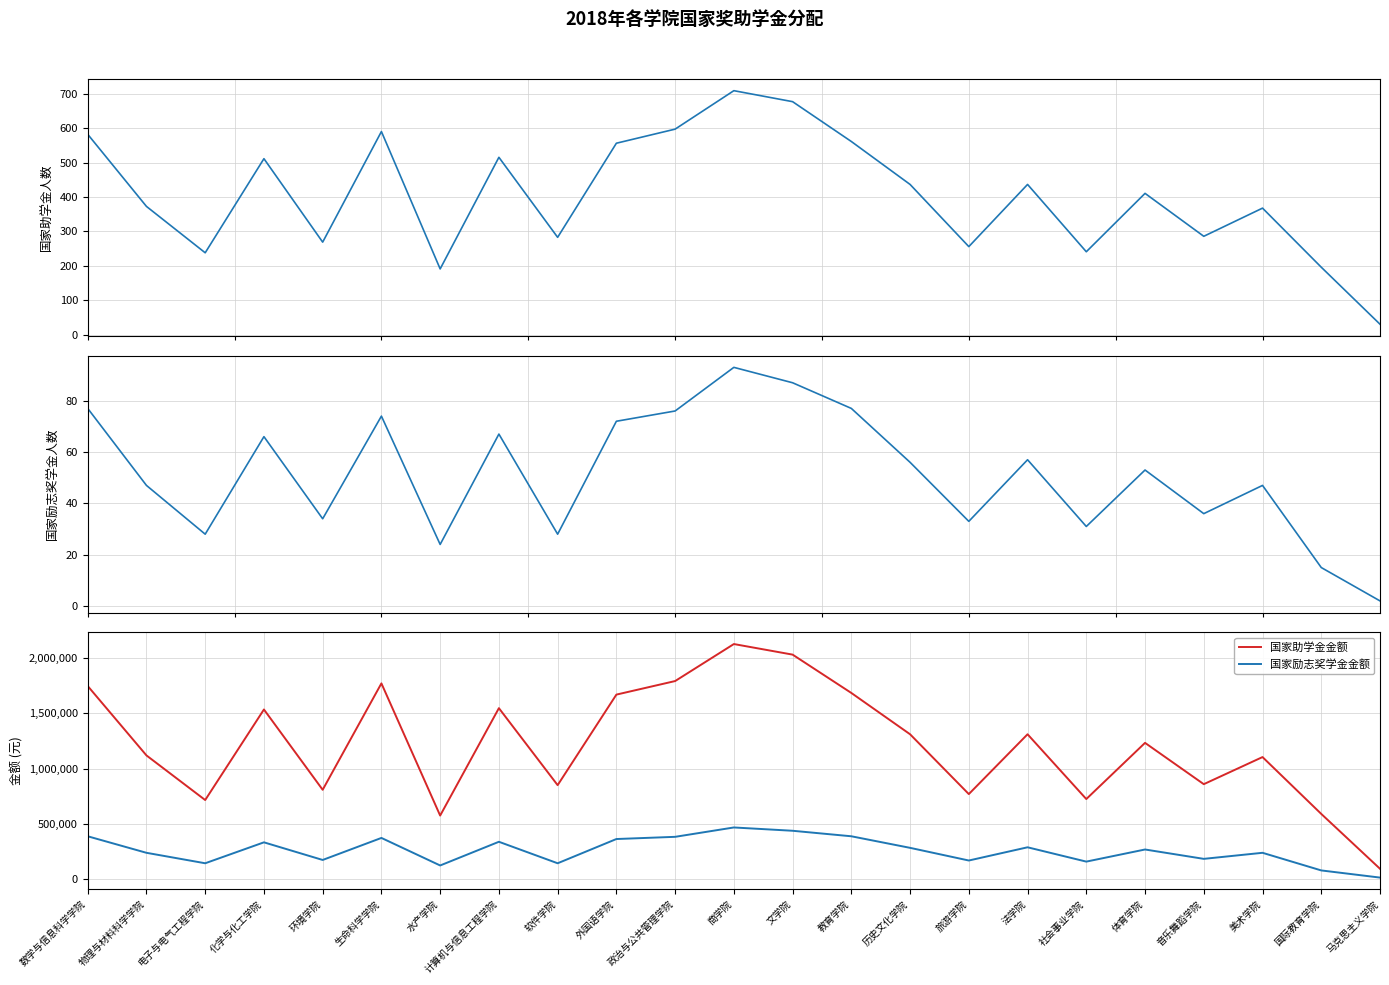

What is the difference between the 国家励志奖学金人数 values at 教育学院 and 软件学院?

49